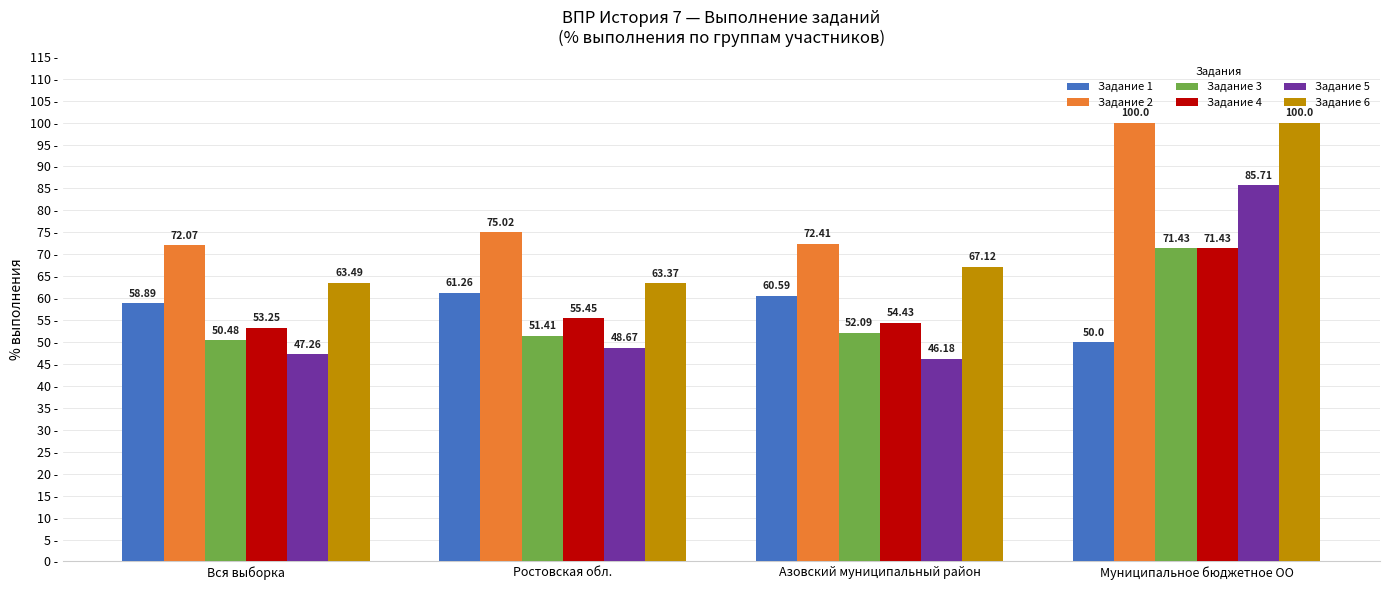

List the labels in order of Задание 1 value, largest first.

Ростовская обл., Азовский муниципальный район, Вся выборка, Муниципальное бюджетное ОО